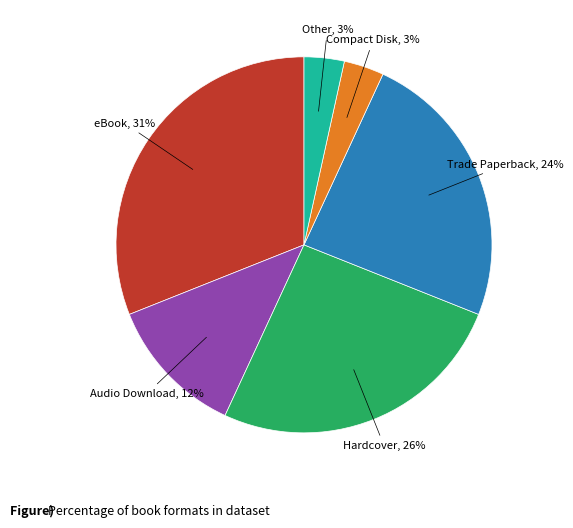

To the nearest percent, what is the difference between the largest and smallest slice percentages?

28%